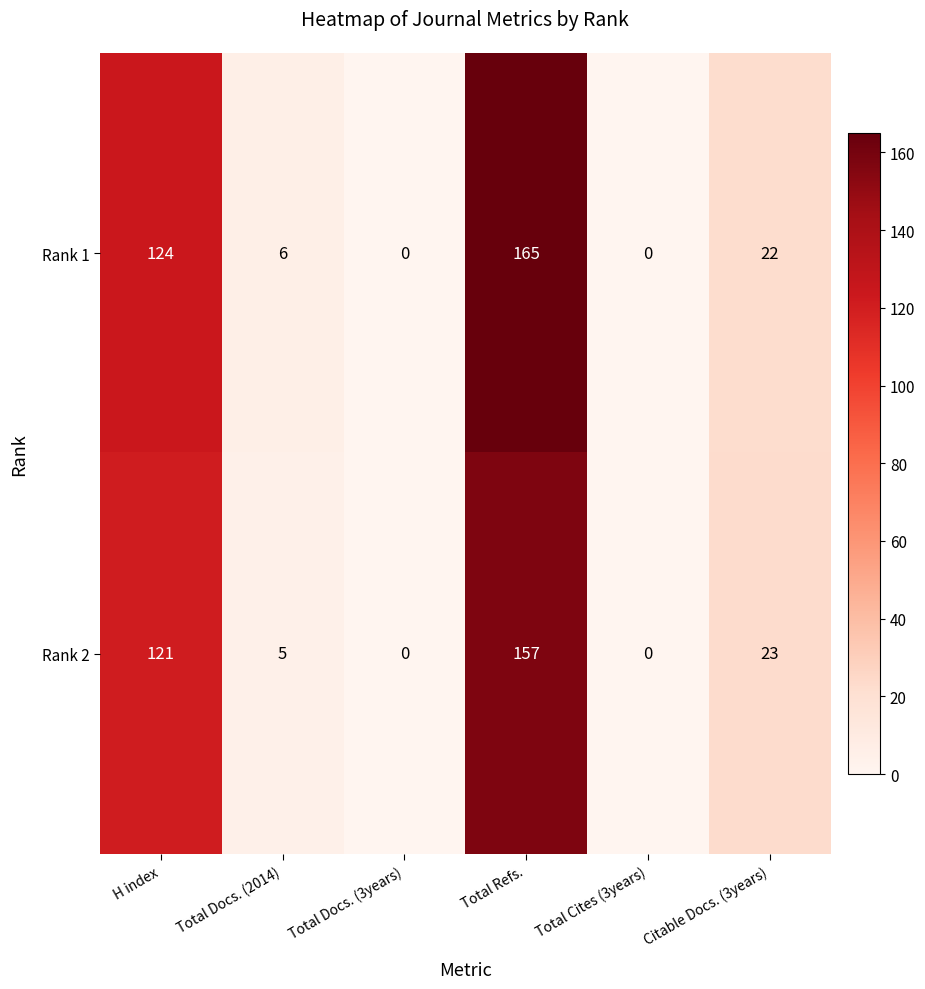

What is the difference between the second highest and minimum values in the Rank 2 series?

121